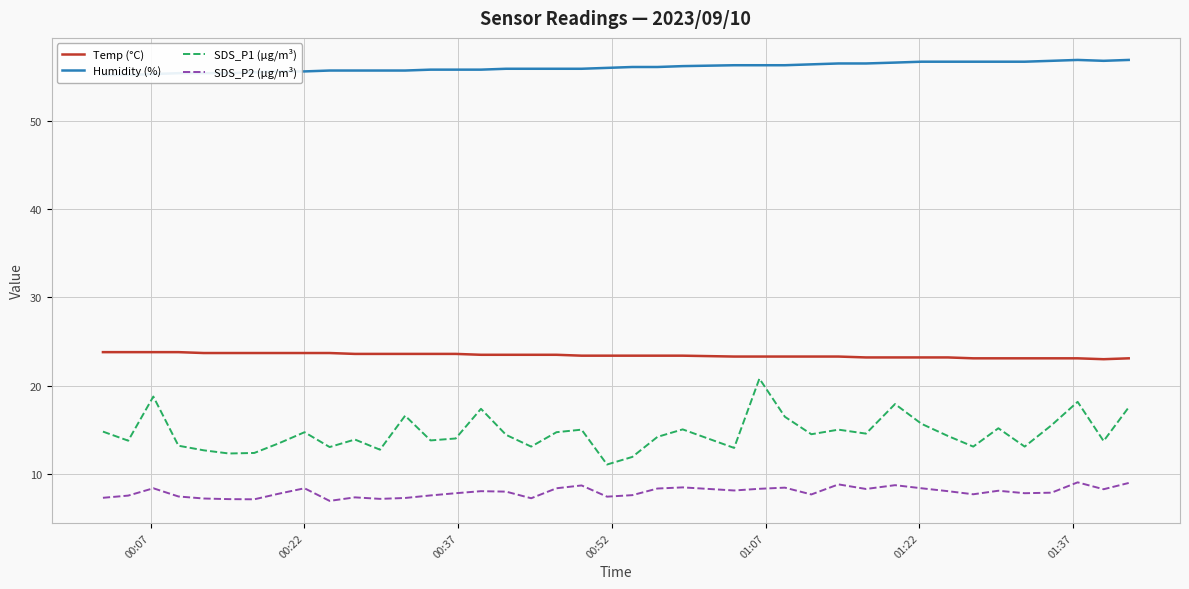

How many series are shown in this chart?

4